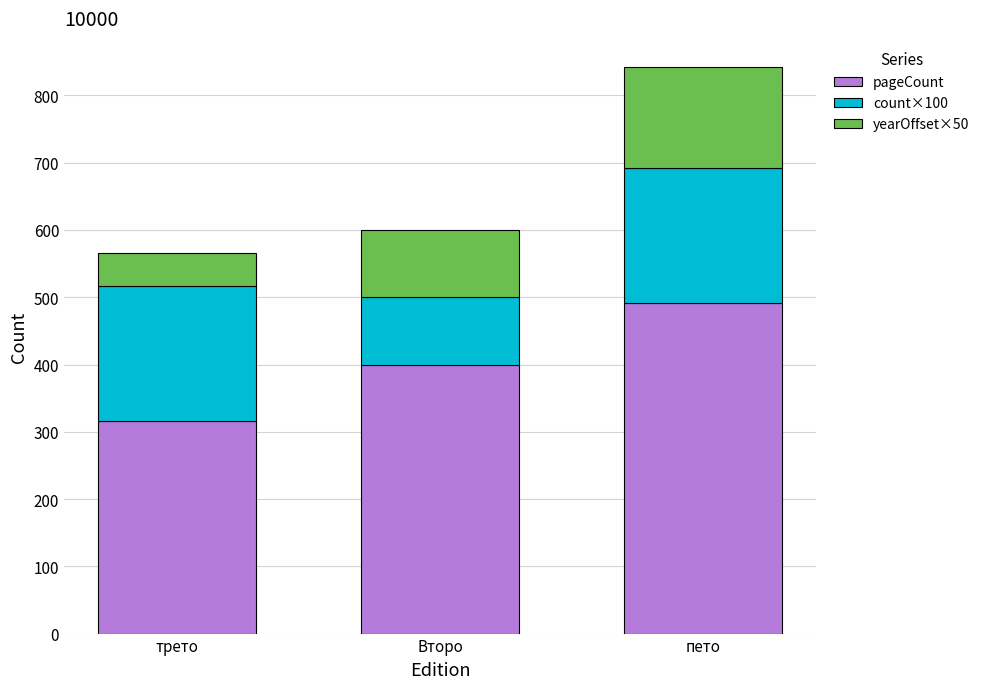

True or false: pageCount has a value of 691 at Второ.

False